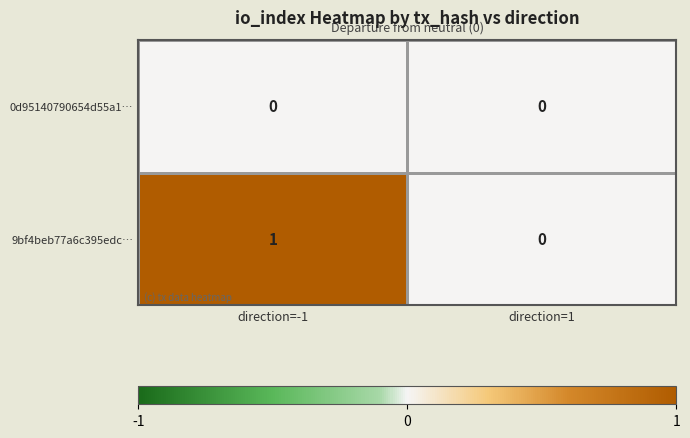

Is it true that 9bf4beb77a6c395edc… equals 1 at direction=1?

False